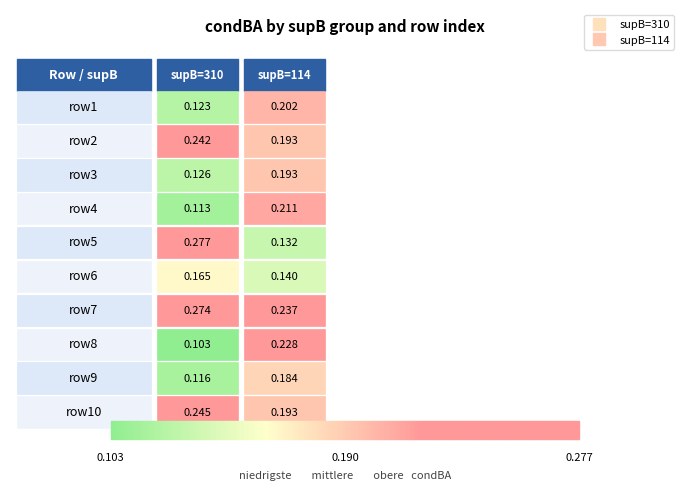

At which category is the sum across all series the highest?

6